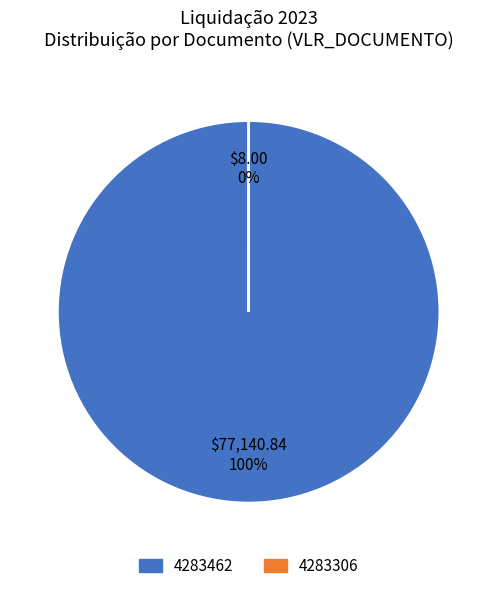

Which category has the biggest portion of the pie?

4283462